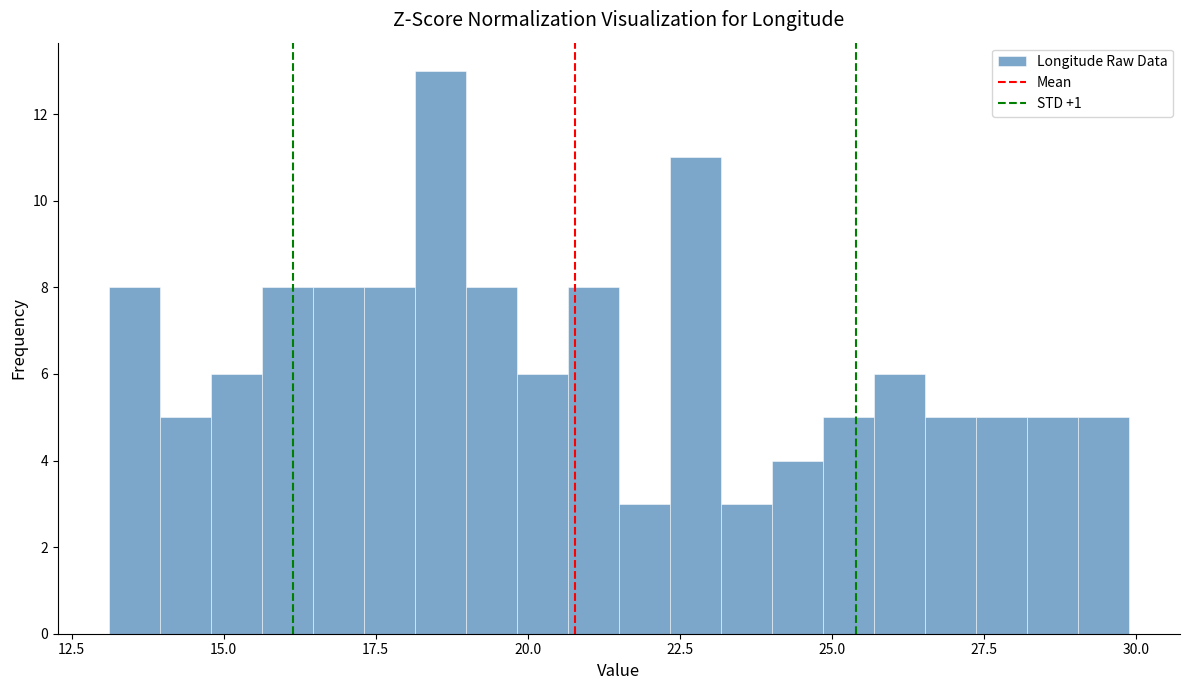

Around what value on the x-axis is the tallest bar? Give the approximate position of its centre, as read against the axis.

18.5